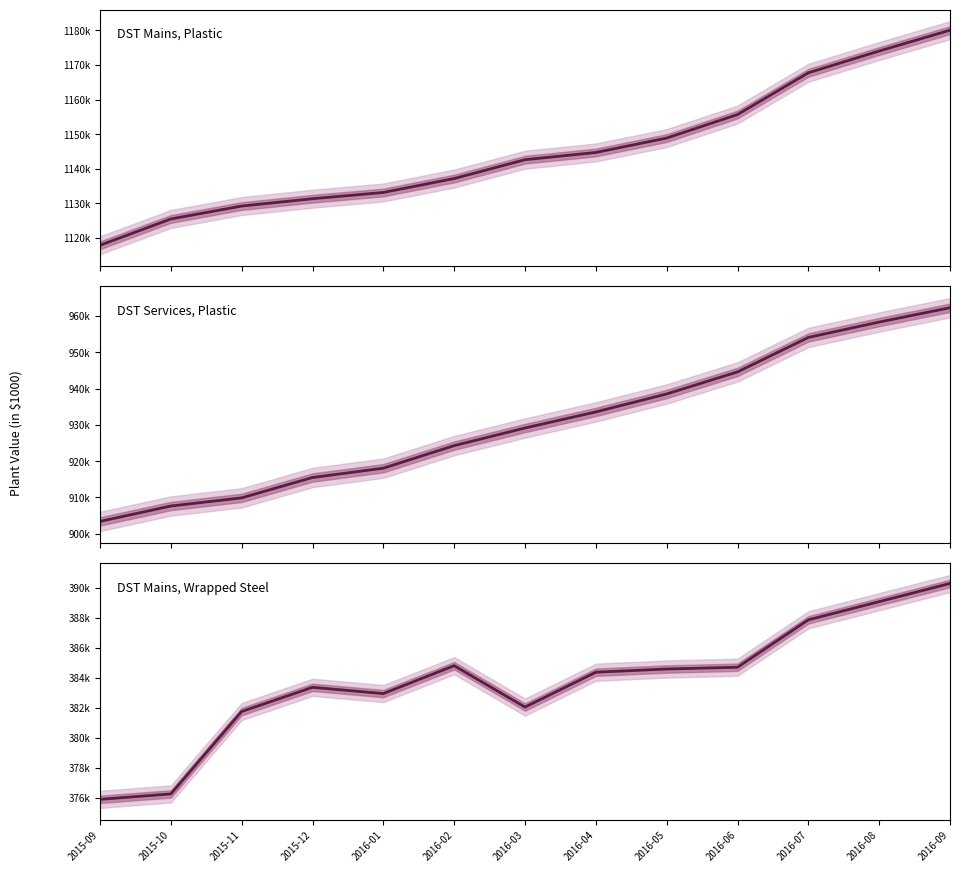

What is the difference between the maximum and minimum values in the DST Mains, Wrapped Steel series?

14398